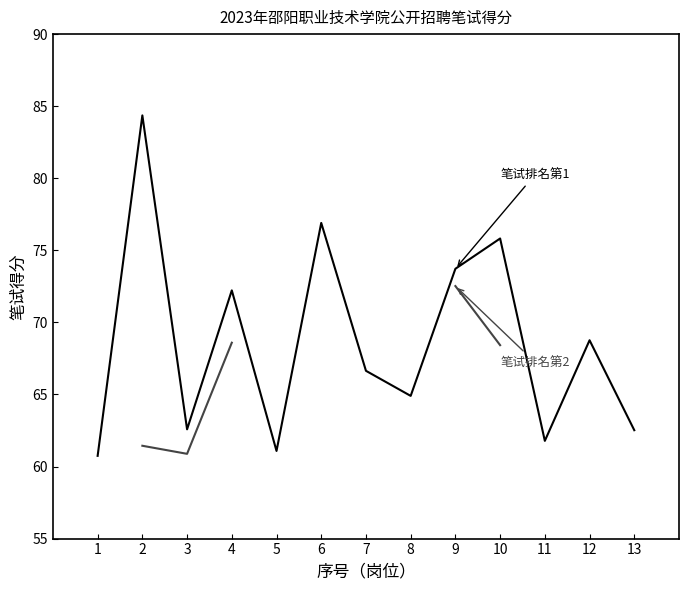

What is the greatest value displayed?

84.4